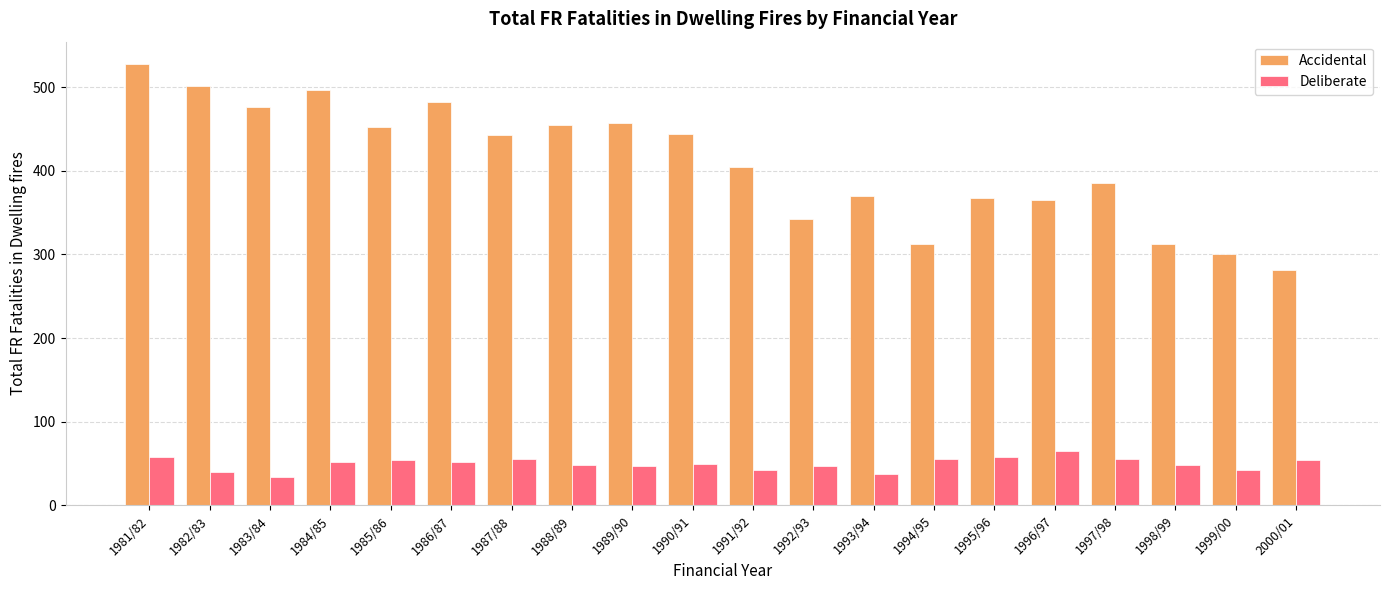

Is it true that Accidental equals 443 at 1987/88?

True